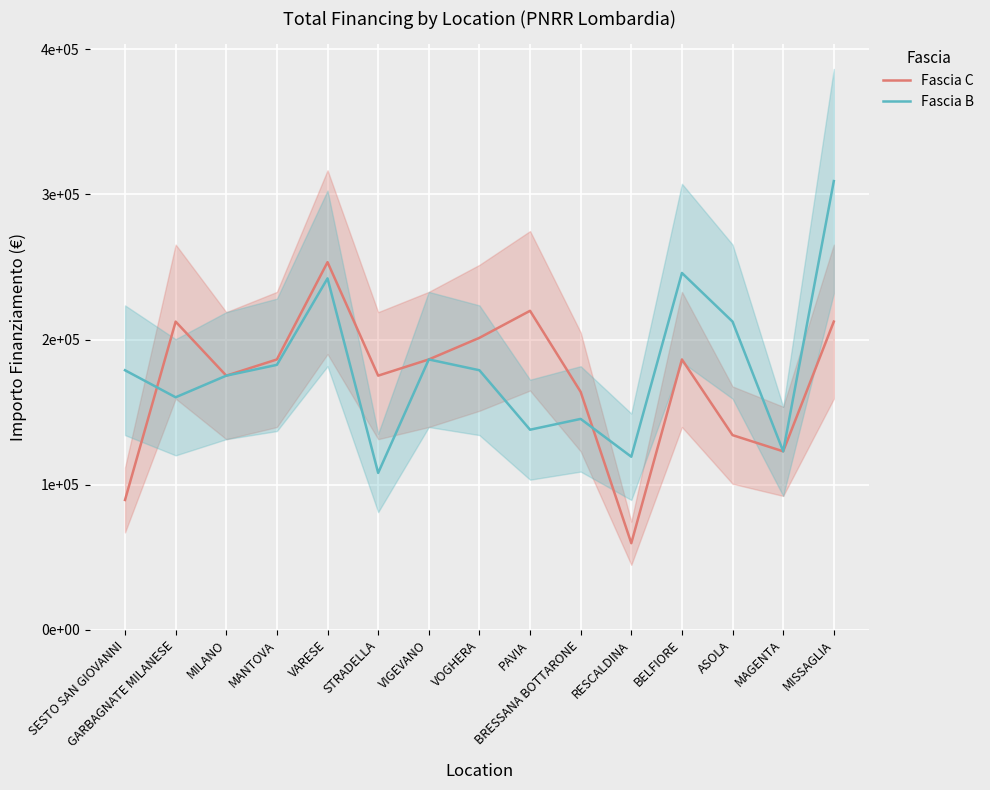

At which category does Fascia B reach its first local peak?

VARESE